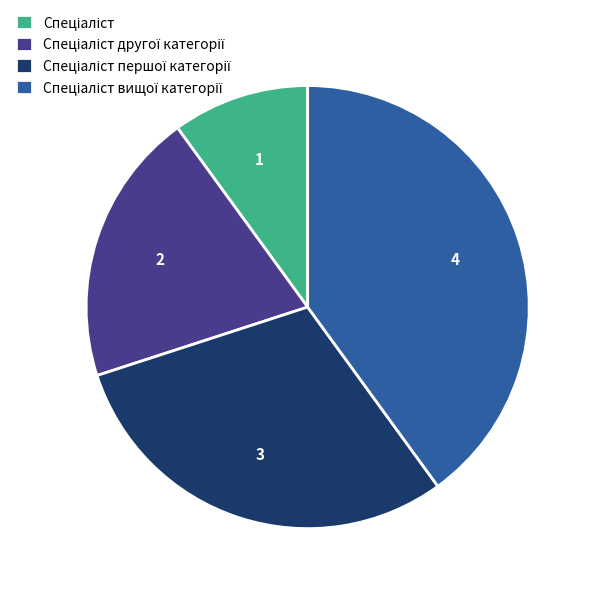

Is there a majority slice in this chart?

No